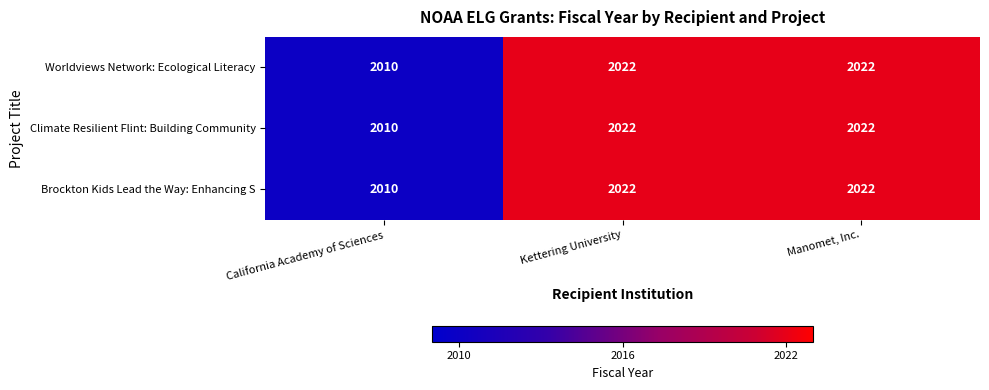

What is the difference between the Worldviews Network: Ecological Literacy values at California Academy of Sciences and Kettering University?

12